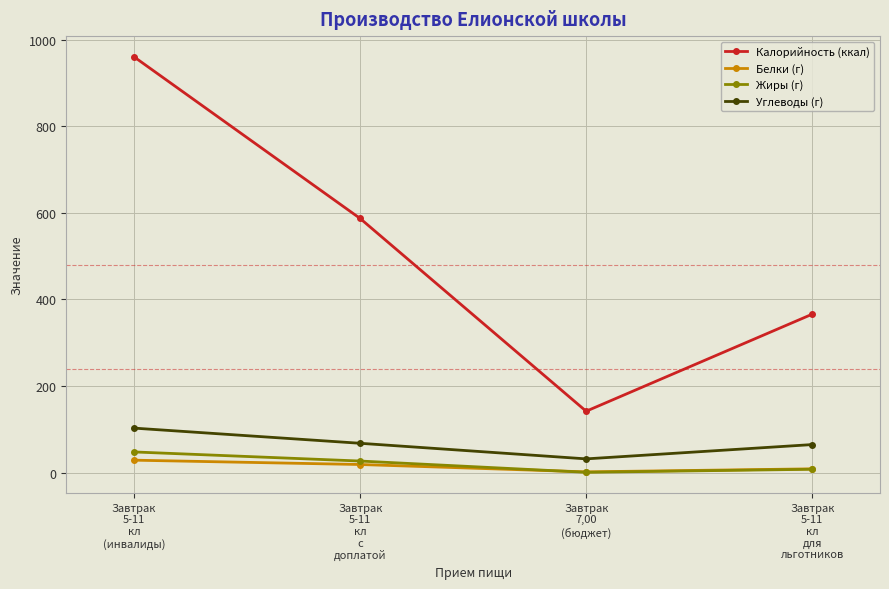

True or false: Калорийность (ккал) and Жиры (г) cross at least once.

False